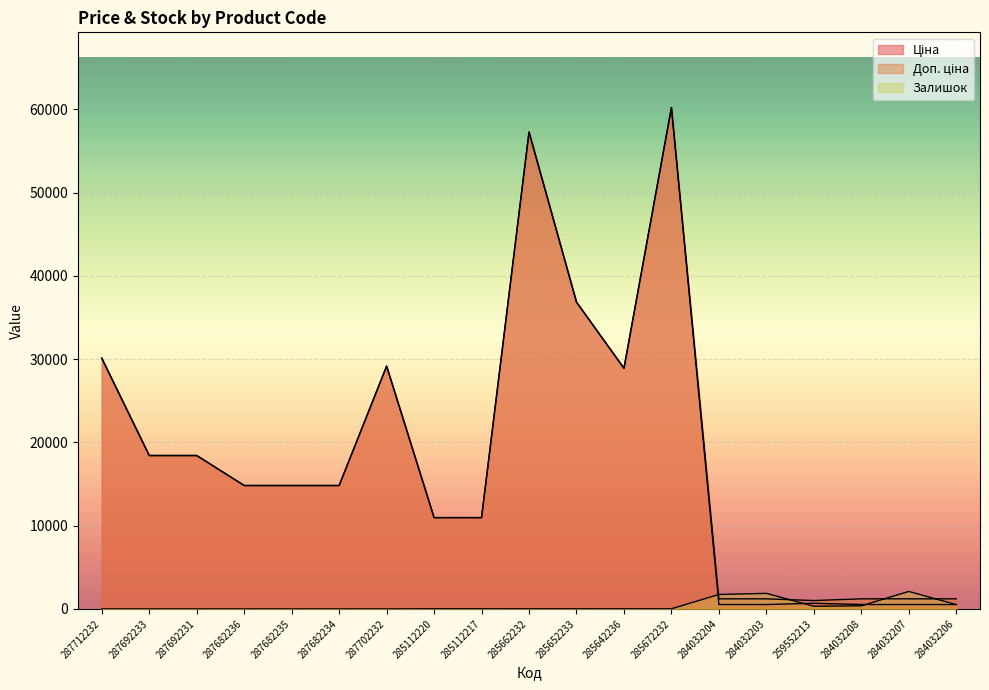

Rank the series by their maximum value, from highest to lowest.

Ціна, Доп. ціна, Залишок